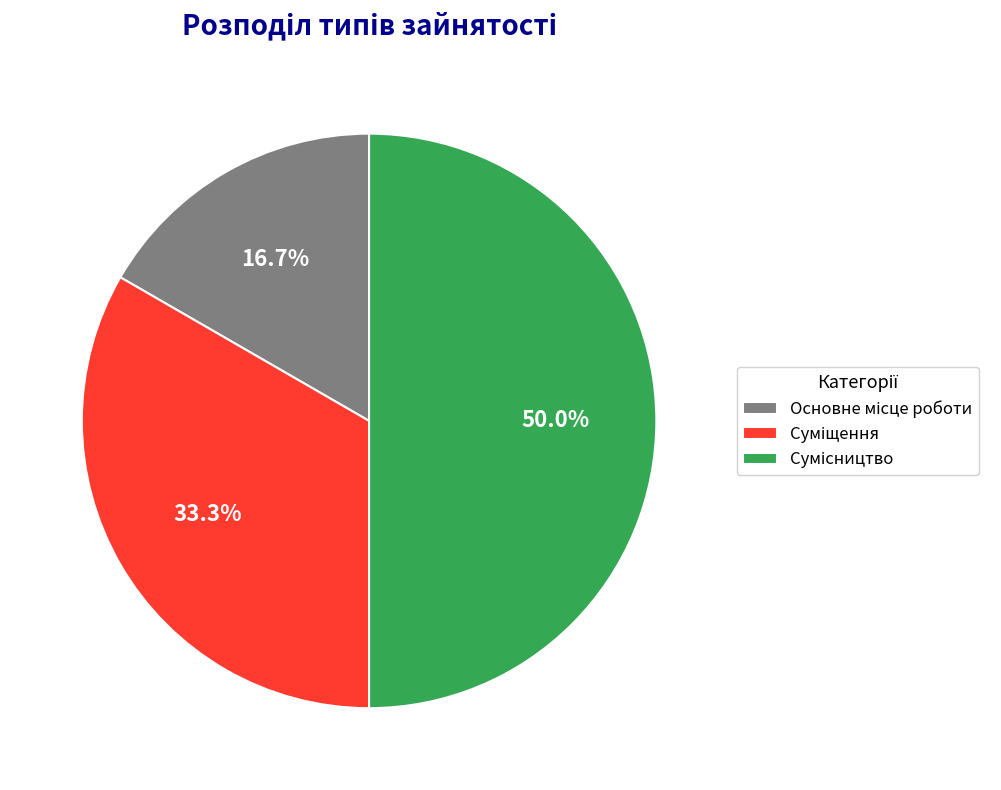

What is the ratio of the value at Сумісництво to the value at Основне місце роботи?

3.0